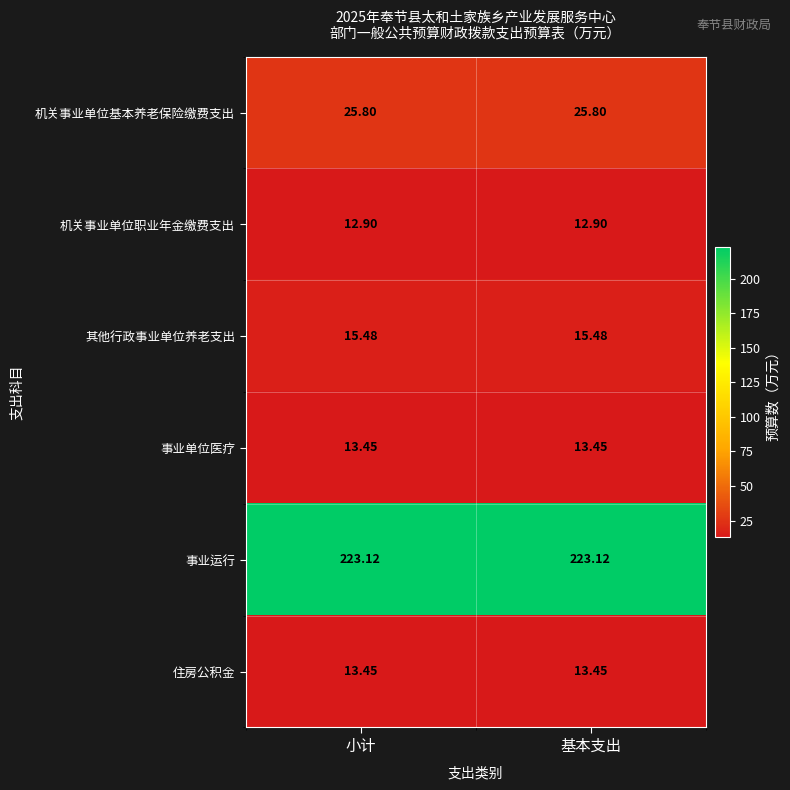

Is the value of 机关事业单位基本养老保险缴费支出 at 基本支出 greater than the value of 住房公积金 at 小计?

Yes